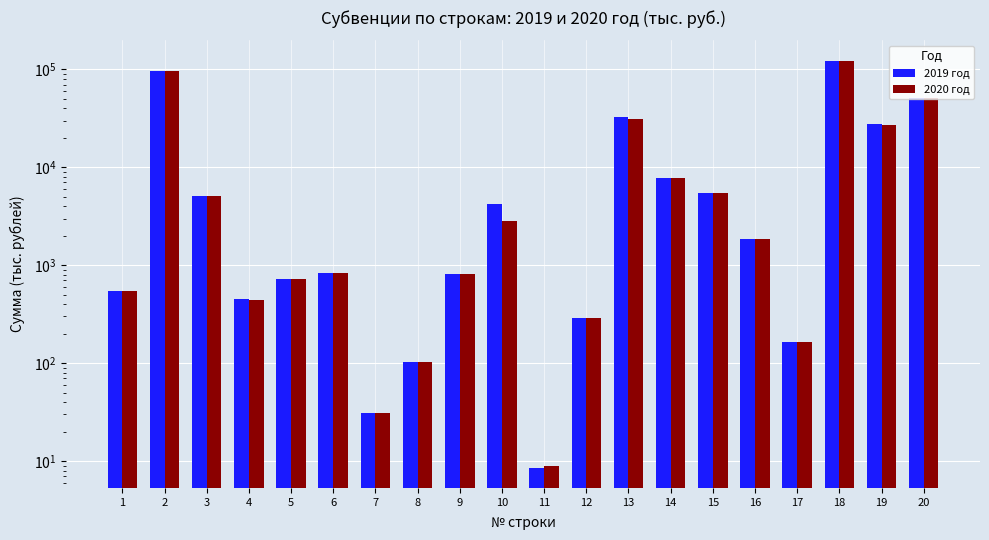

What is the value of the 2020 год bar at the 3rd from the left?

5054.7